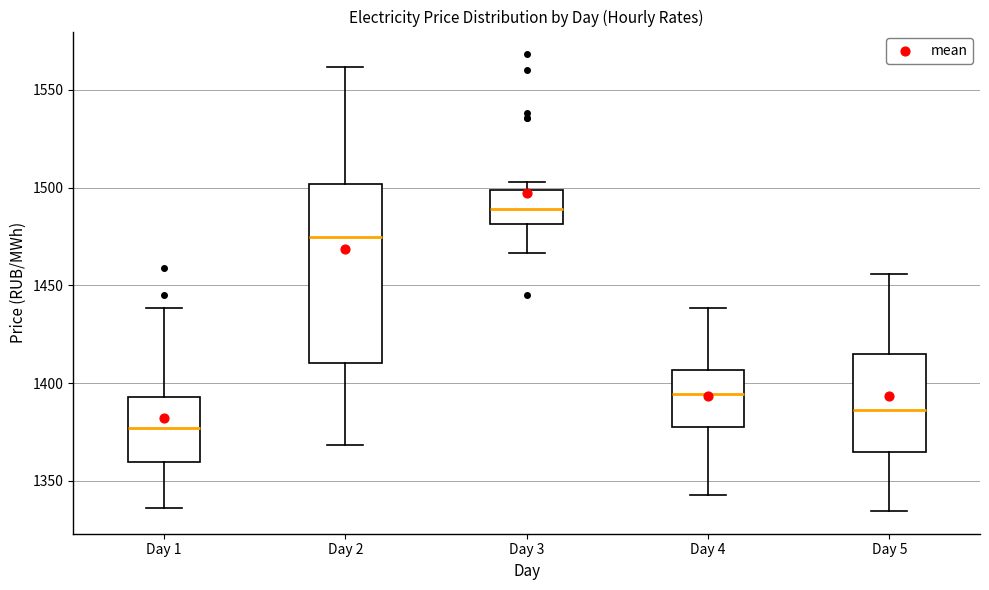

Where does the lower whisker of the box for Day 3 end on the y-axis? The values are not printed on the chart, so give them approximately, as read against the axis.

1465